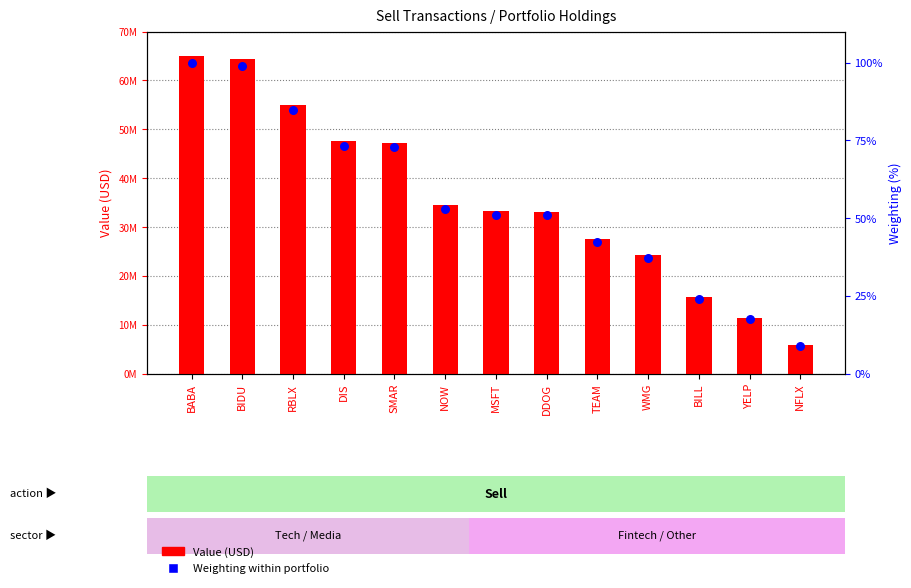

Is the value of Value (USD) at NFLX greater than the value of Weighting within portfolio at BILL?

Yes